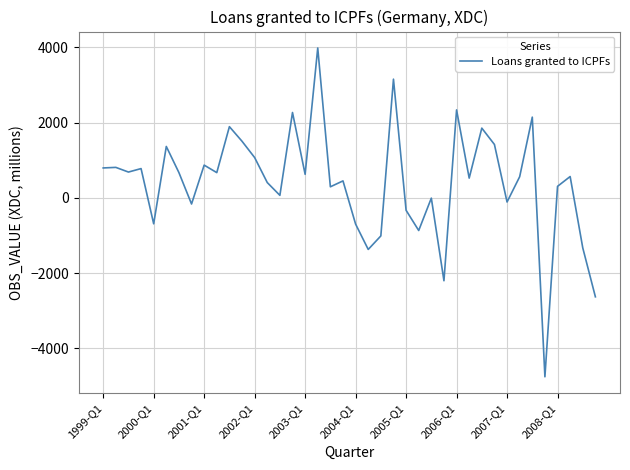

What is the difference between the maximum and minimum values?

8736